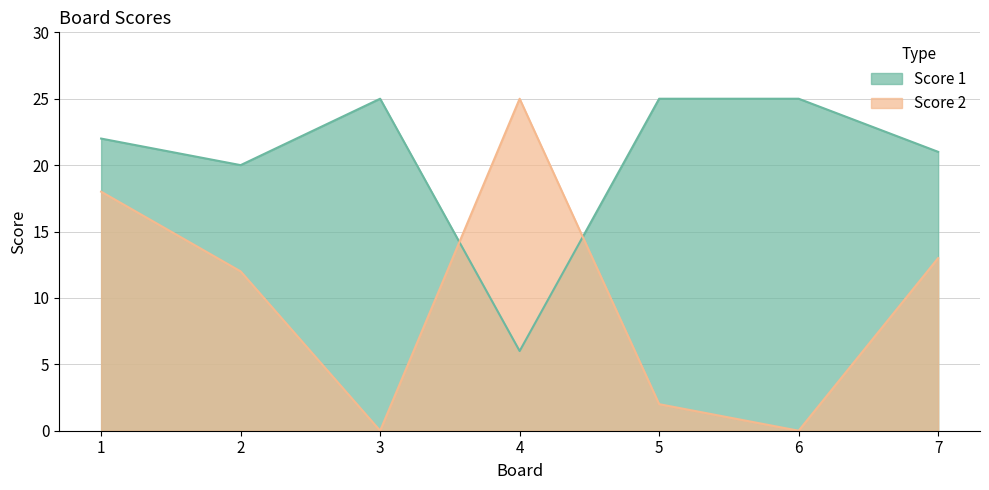

What is the average value of the Score 2 series?

10